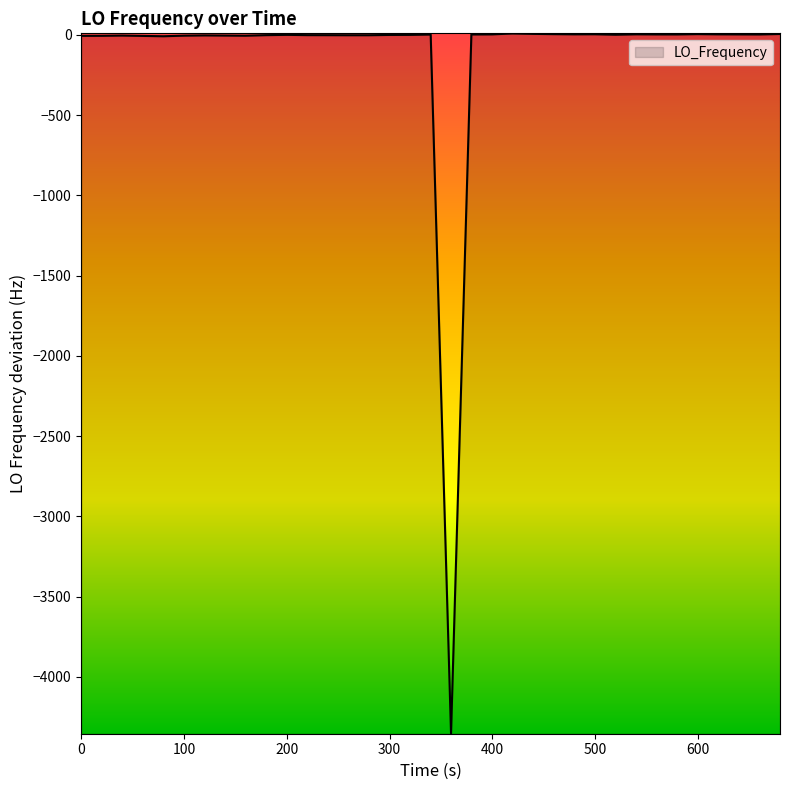

Is it true that the value at 34 is 2.4?

False